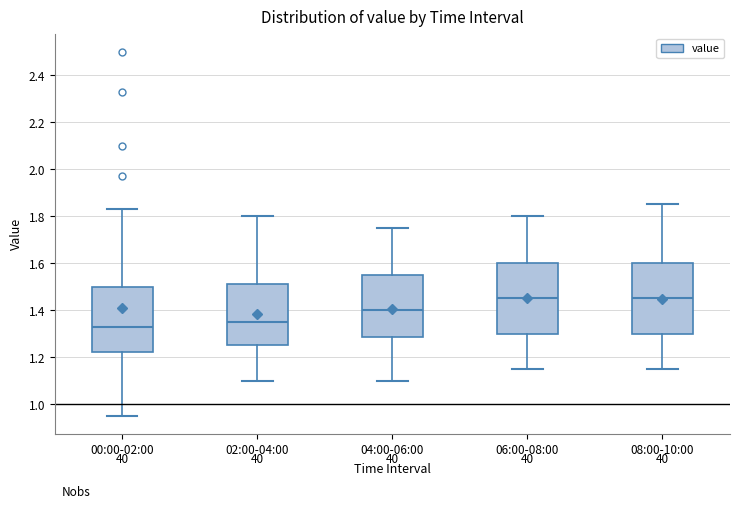

Where does the median line of the box for 04:00-06:00 sit on the y-axis? The values are not printed on the chart, so give them approximately, as read against the axis.

1.40